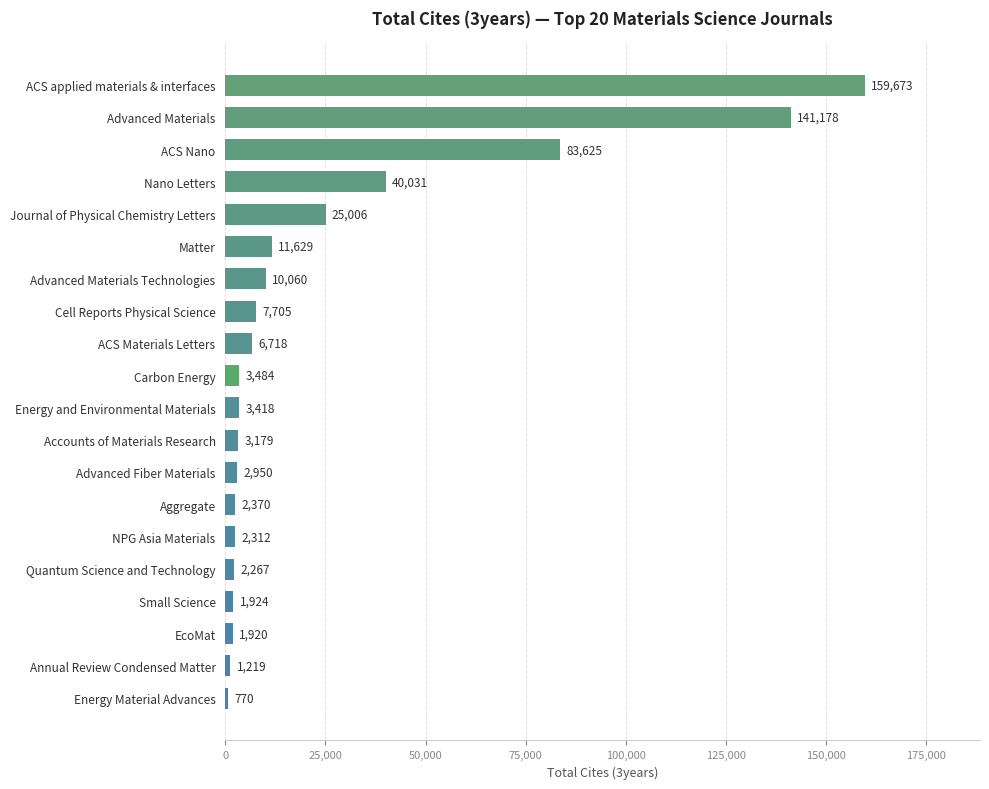

List the labels in order of value, smallest first.

Energy Material Advances, Annual Review Condensed Matter, EcoMat, Small Science, Quantum Science and Technology, NPG Asia Materials, Aggregate, Advanced Fiber Materials, Accounts of Materials Research, Energy and Environmental Materials, Carbon Energy, ACS Materials Letters, Cell Reports Physical Science, Advanced Materials Technologies, Matter, Journal of Physical Chemistry Letters, Nano Letters, ACS Nano, Advanced Materials, ACS applied materials & interfaces